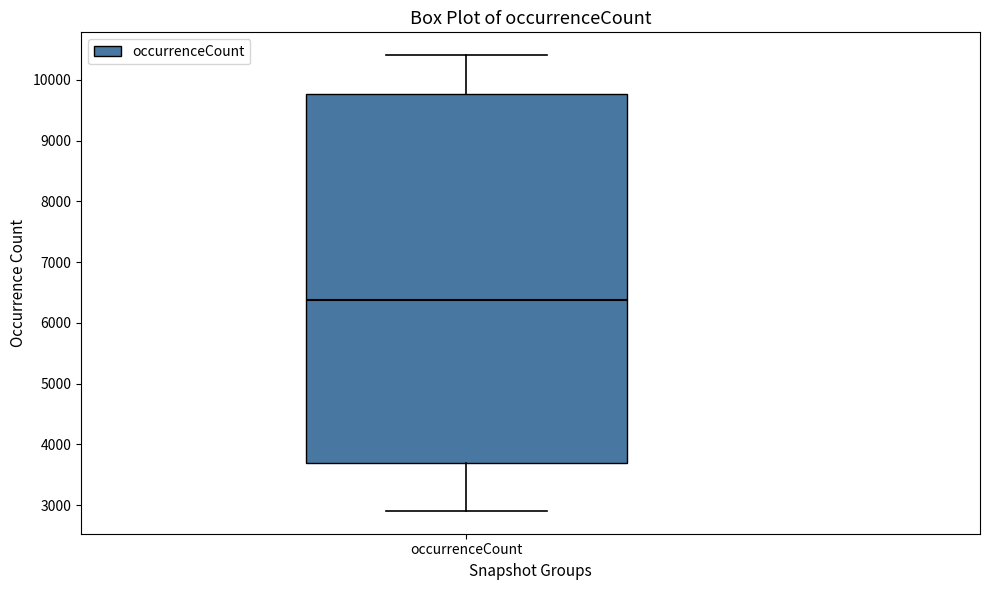

Read this box plot against the y-axis: the position of the median line, the range covered by the box, and the ends of both whiskers. The values are not printed on the chart, so give them approximately, as read against the axis.

median 6400, box 3700 to 9800, whiskers 2900 to 10400